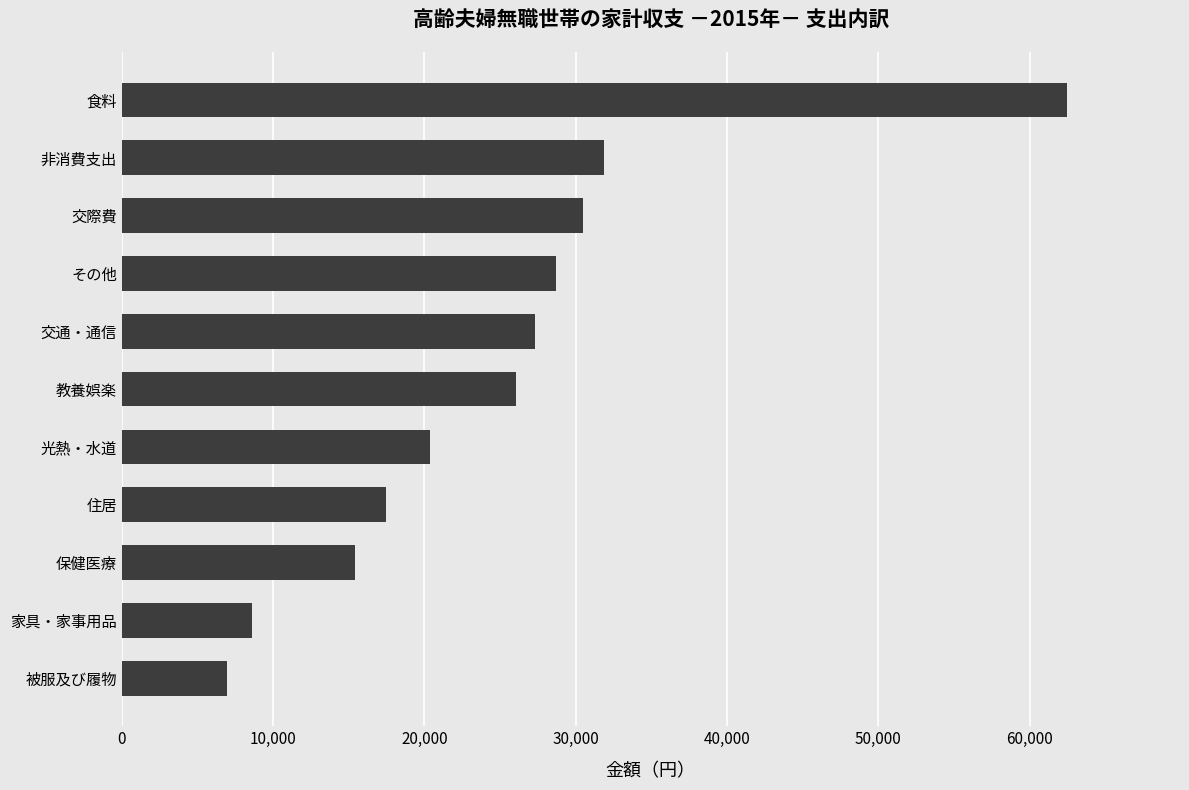

How many data points does each series have?

11